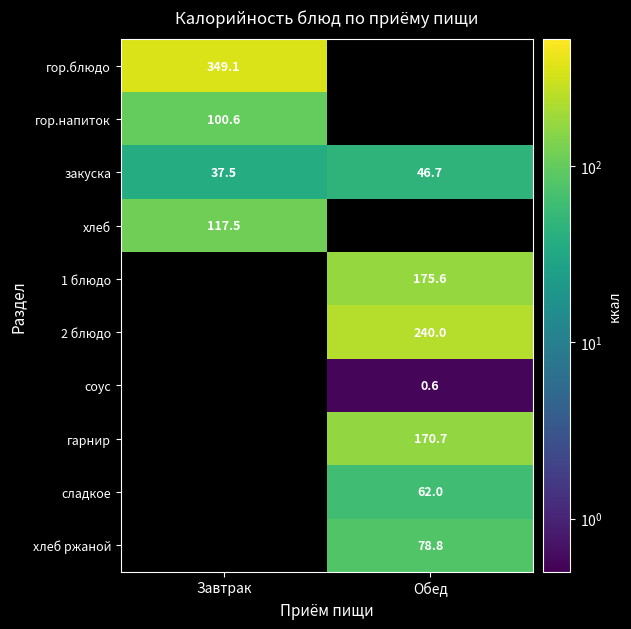

What is the difference between the highest and lowest values at Завтрак?

311.6